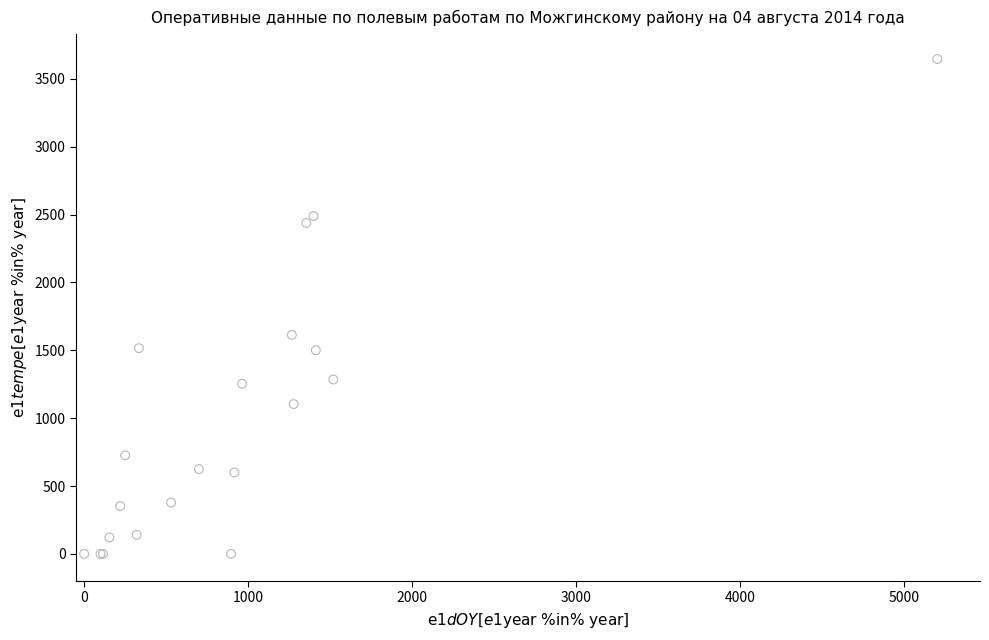

What Y value in the scatter plot is closest to 1823?

1614